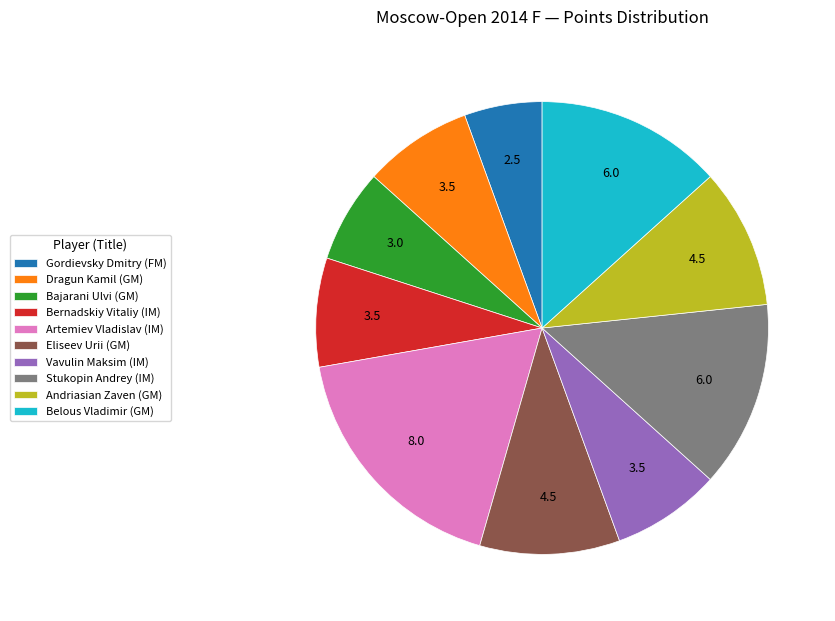

Is there a majority slice in this chart?

No